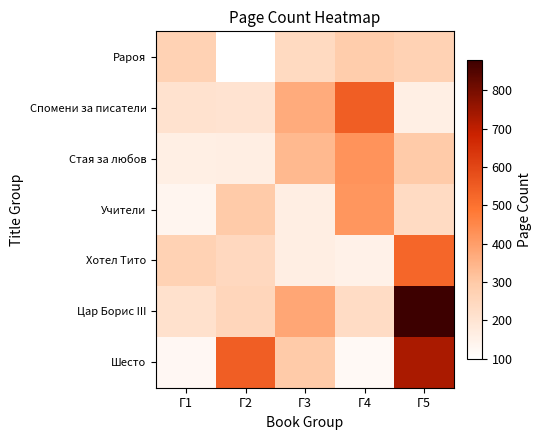

What is the total value across all series at Г5?

3100